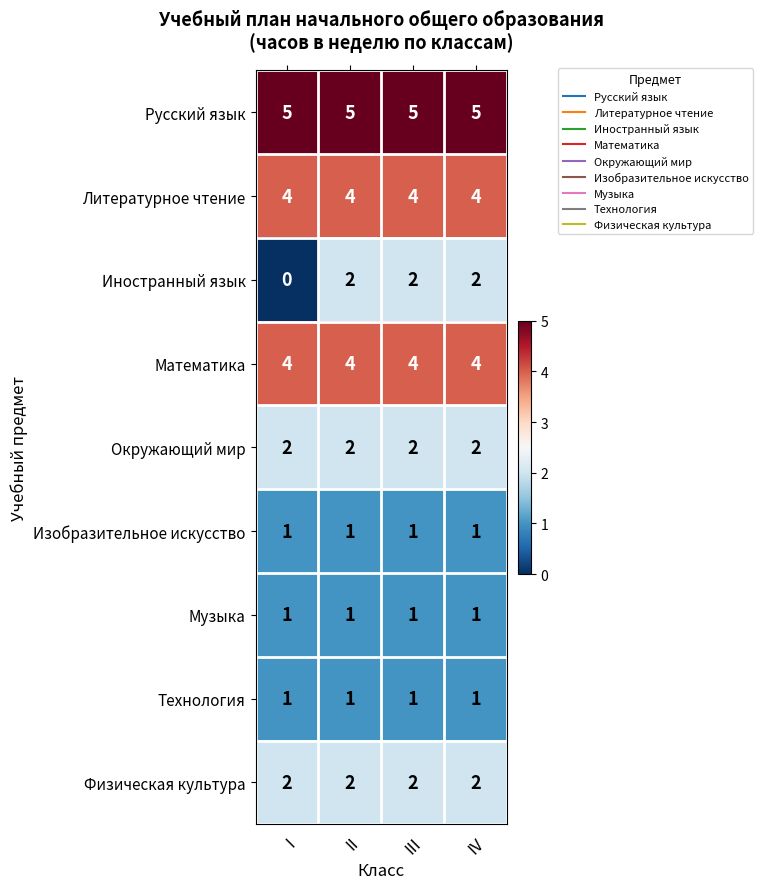

The value of Иностранный язык at II is 3. True or false?

False